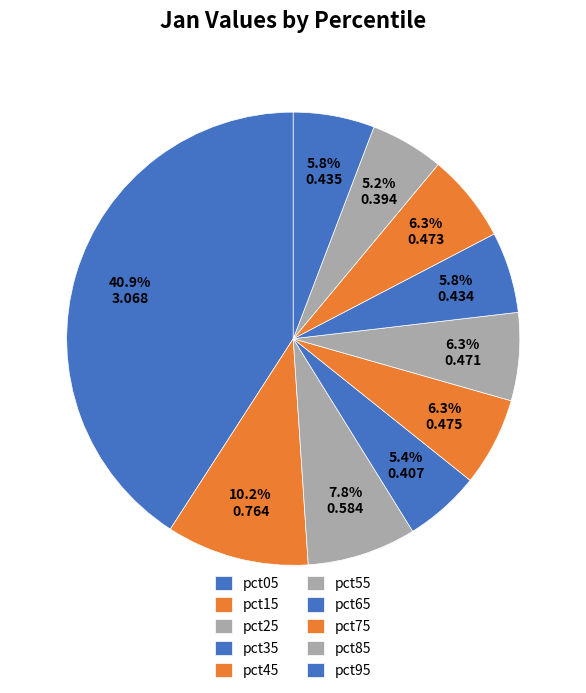

The pct25 slice represents 3% of the pie. True or false?

False